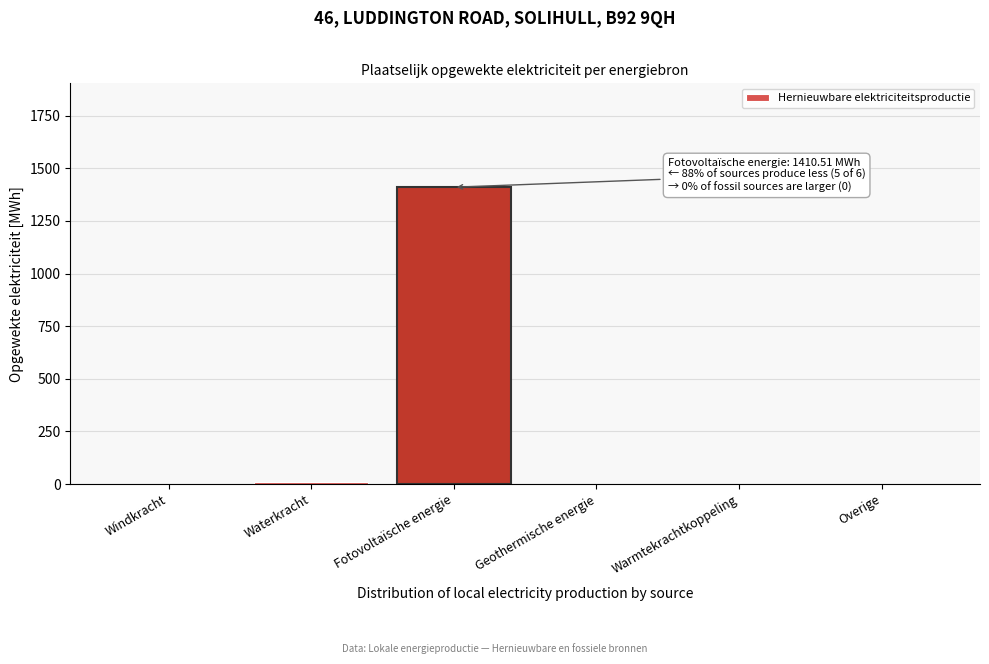

Reading left to right, list all the values displayed in this chart.

Windkracht=0.0	Waterkracht=9.0	Fotovoltaïsche energie=1410.5	Geothermische energie=0.0	Warmtekrachtkoppeling=0.0	Overige=0.0